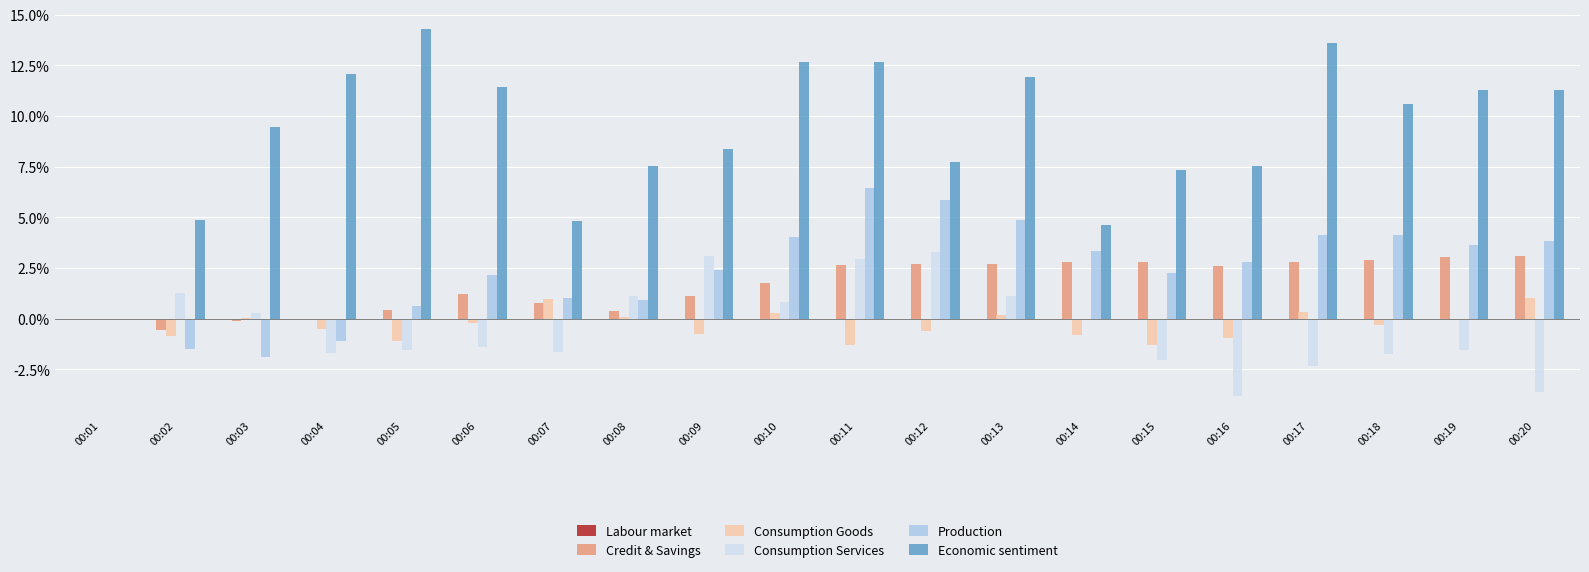

Which series has the largest total across all categories?

Economic sentiment